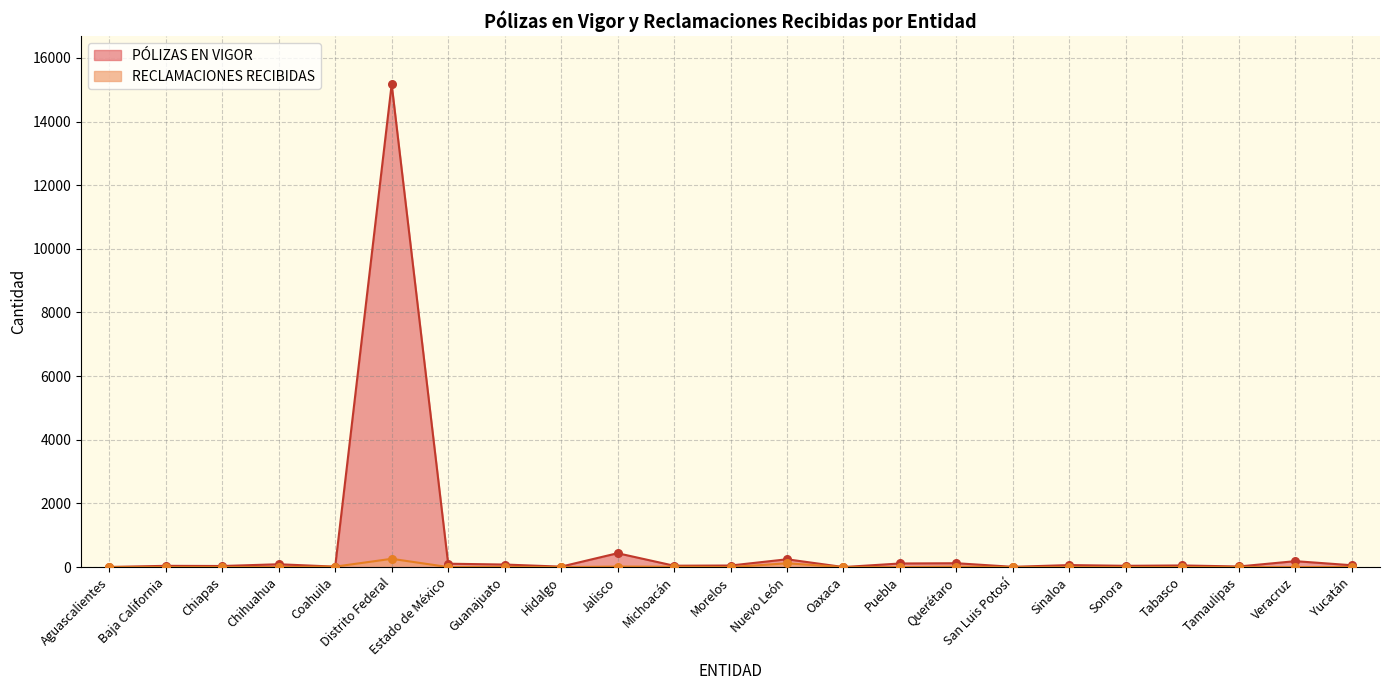

Is the value of PÓLIZAS EN VIGOR at Sinaloa greater than the value of RECLAMACIONES RECIBIDAS at Guanajuato?

Yes